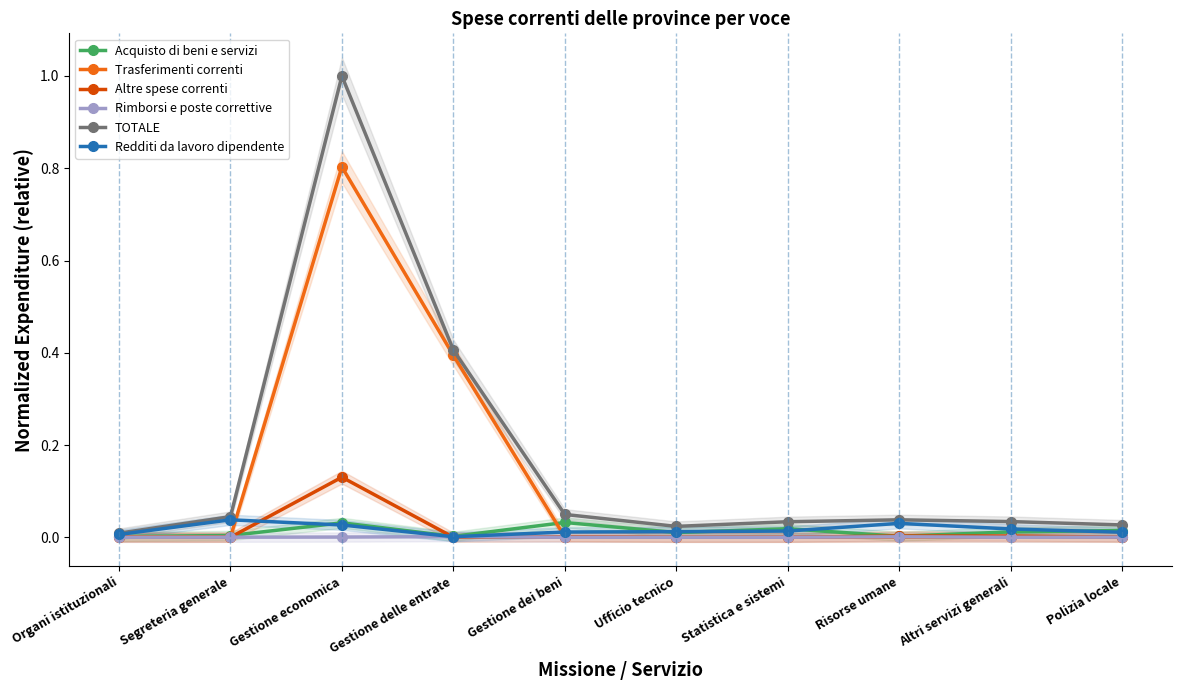

At which category does Rimborsi e poste correttive reach its first local valley?

Gestione dei beni